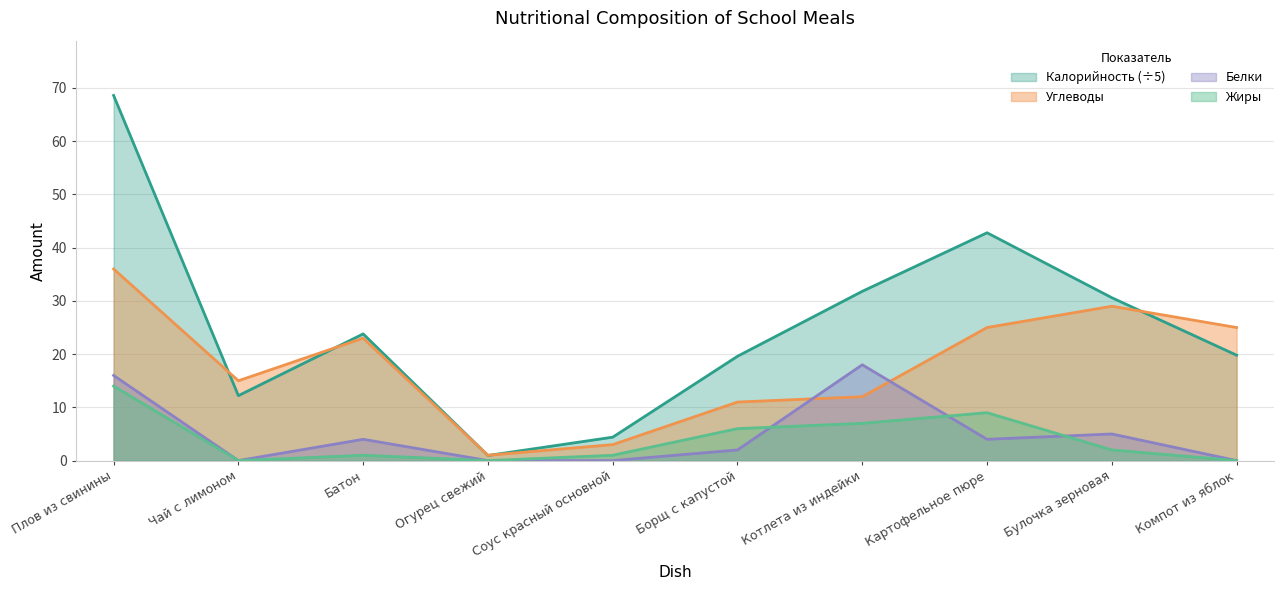

What is the total value across all series at Чай с лимоном?

27.2